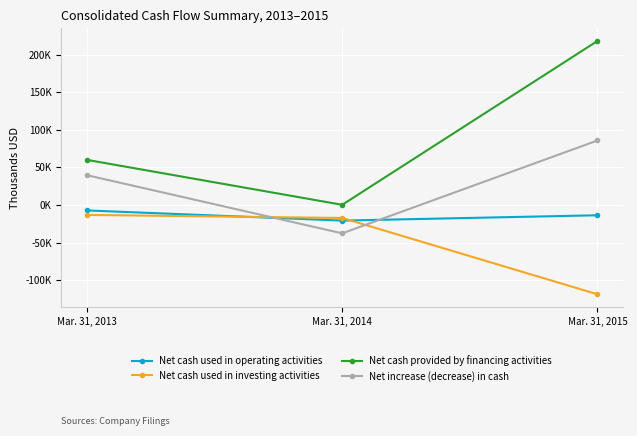

Which category has the highest value in the Net cash provided by financing activities series?

Mar. 31, 2015